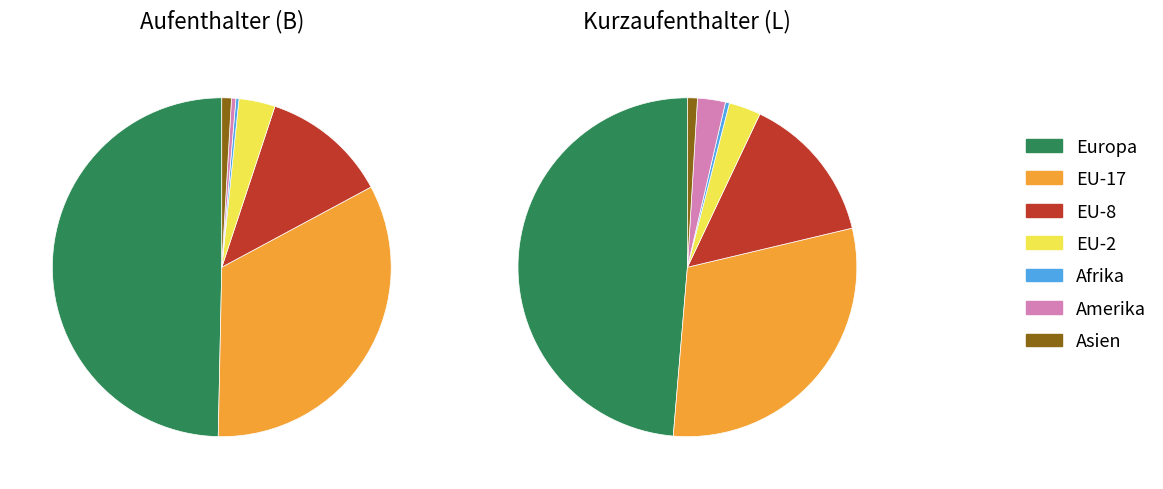

Is it true that Asien is 1% of the pie?

True